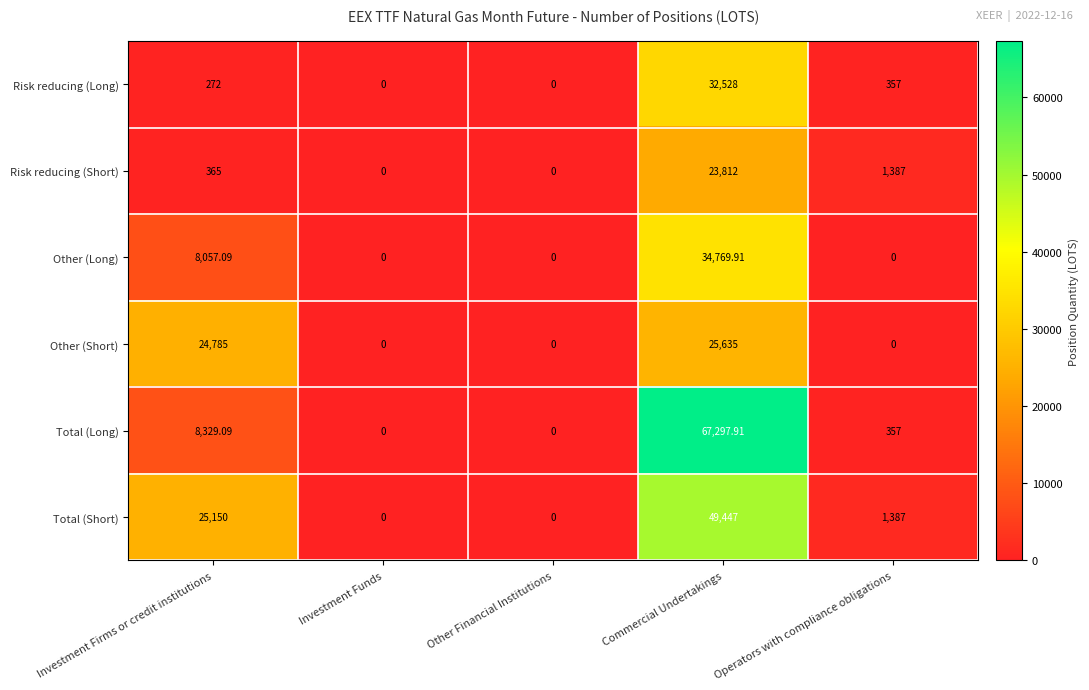

Where is Total (Long) nearest to the value 33648?

Investment Firms or credit institutions